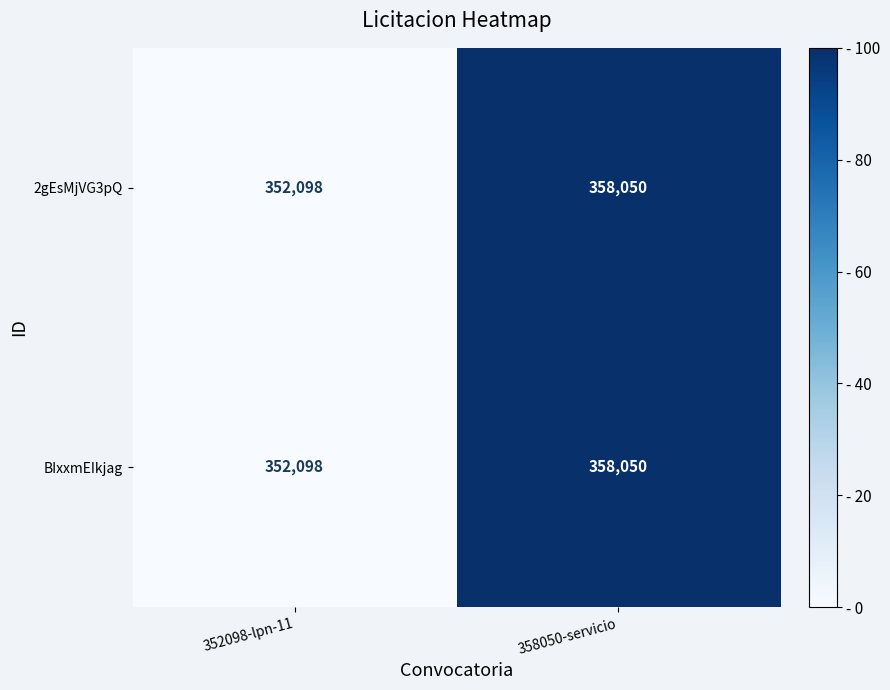

What is the difference between the maximum and minimum values in the BIxxmEIkjag series?

5952